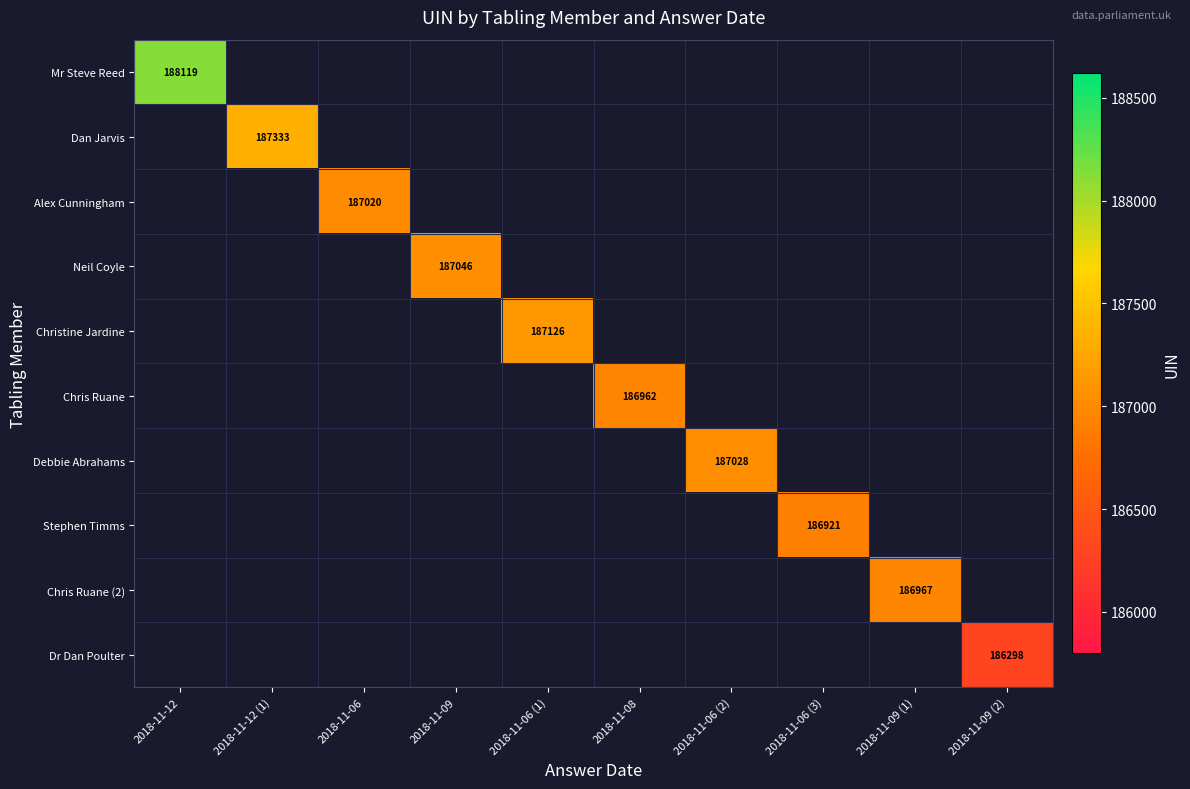

Which label corresponds to the largest value in the chart?

2018-11-12